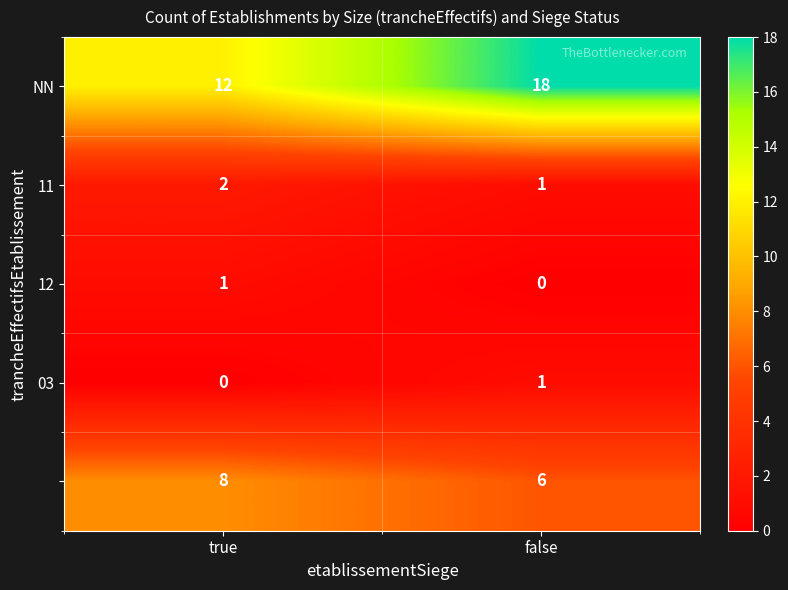

What is the difference between the highest and lowest values at true?

12